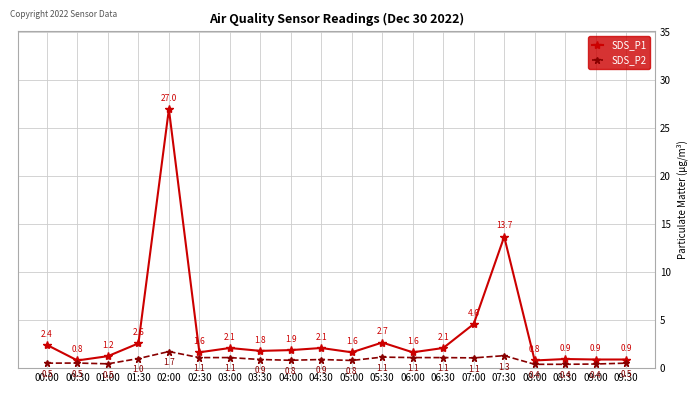

What is the spread (max minus min) of values at 01:30?

1.6